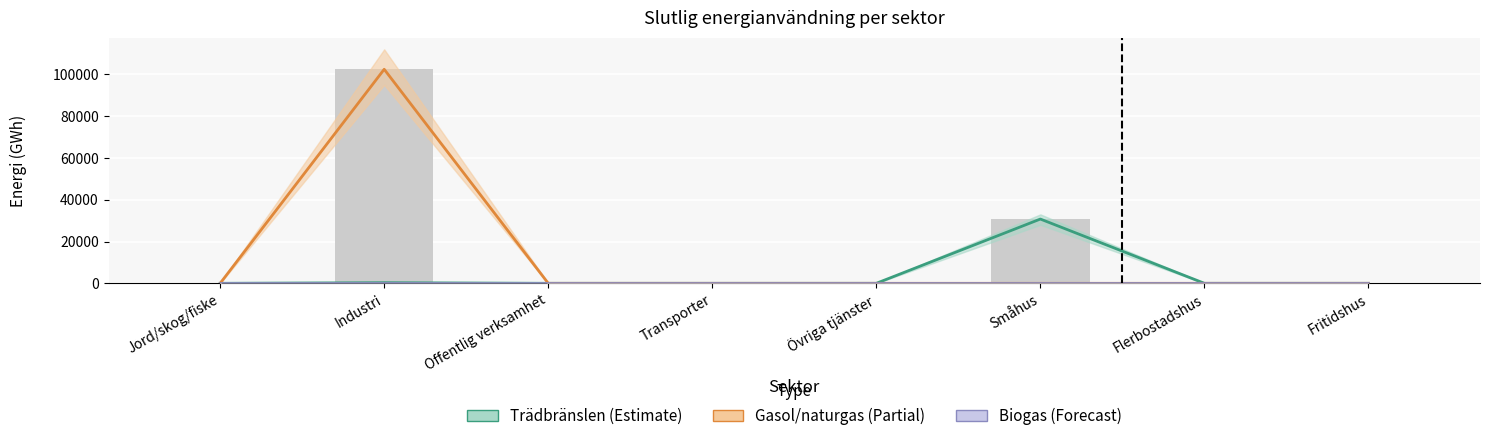

Reading left to right, extract all data points from this chart.

Trädbränslen: Jord/skog/fiske=0.0	Industri=295.0	Offentlig verksamhet=0.0	Transporter=0.0	Övriga tjänster=0.0	Småhus=30763.2	Flerbostadshus=0.0	Fritidshus=0.0
Gasol/naturgas: Jord/skog/fiske=0.0	Industri=102463.8	Offentlig verksamhet=0.0	Transporter=0.0	Övriga tjänster=0.0	Småhus=0.0	Flerbostadshus=0.0	Fritidshus=0.0
Biogas: Jord/skog/fiske=0.0	Industri=0.0	Offentlig verksamhet=0.0	Transporter=0.0	Övriga tjänster=0.0	Småhus=0.0	Flerbostadshus=0.0	Fritidshus=0.0